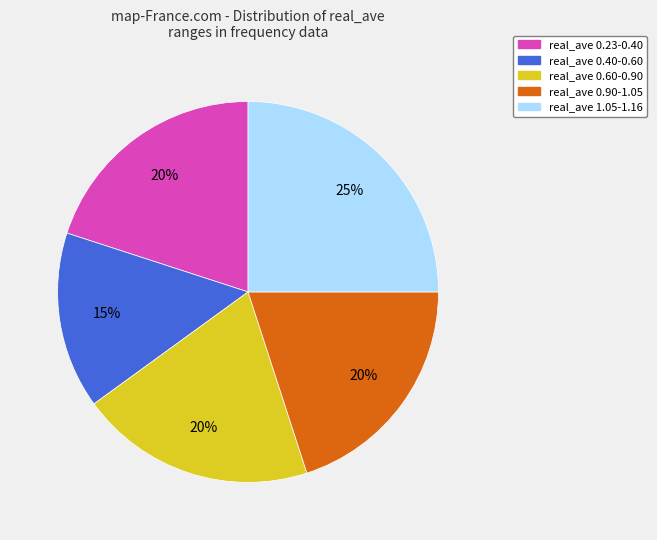

To the nearest percent, what is the average slice percentage?

20%